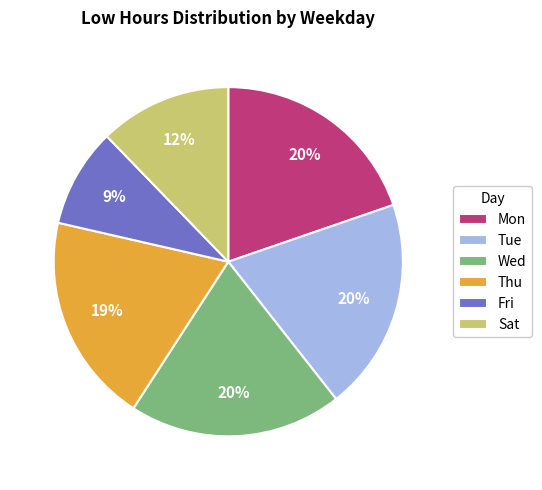

Combined, do Thu and Sat account for over 50%?

No